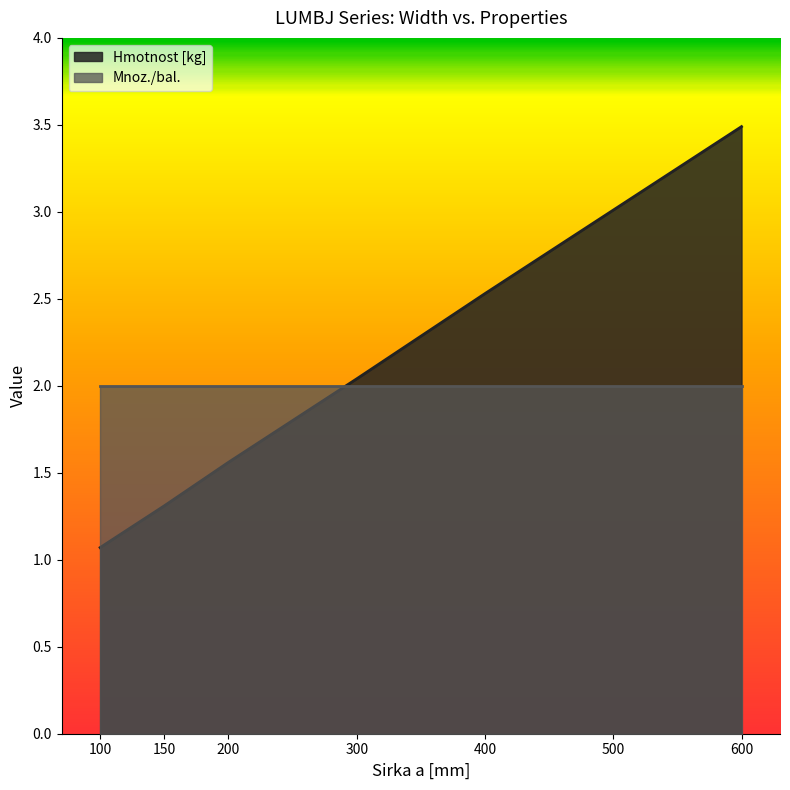

What is the difference between the maximum and minimum values?

2.4